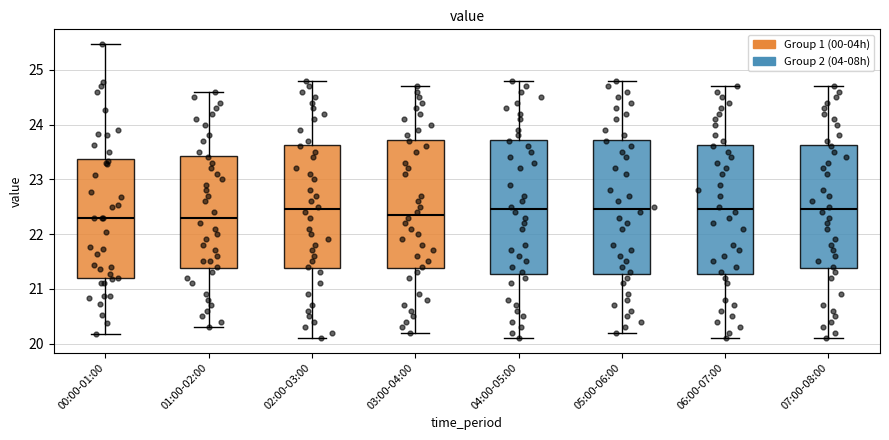

Reading left to right, transcribe this box plot: for each box, give where its median line is, the range the box spans, and where its two whiskers end, as read against the y-axis. The values are not printed on the chart, so give them approximately, as read against the axis.

00:00-01:00: median 22.3, box 21.2 to 23.4, whiskers 20.2 to 25.5
01:00-02:00: median 22.3, box 21.4 to 23.4, whiskers 20.3 to 24.6
02:00-03:00: median 22.5, box 21.4 to 23.6, whiskers 20.1 to 24.8
03:00-04:00: median 22.4, box 21.4 to 23.7, whiskers 20.2 to 24.7
04:00-05:00: median 22.5, box 21.3 to 23.7, whiskers 20.1 to 24.8
05:00-06:00: median 22.5, box 21.3 to 23.7, whiskers 20.2 to 24.8
06:00-07:00: median 22.5, box 21.3 to 23.6, whiskers 20.1 to 24.7
07:00-08:00: median 22.5, box 21.4 to 23.6, whiskers 20.1 to 24.7